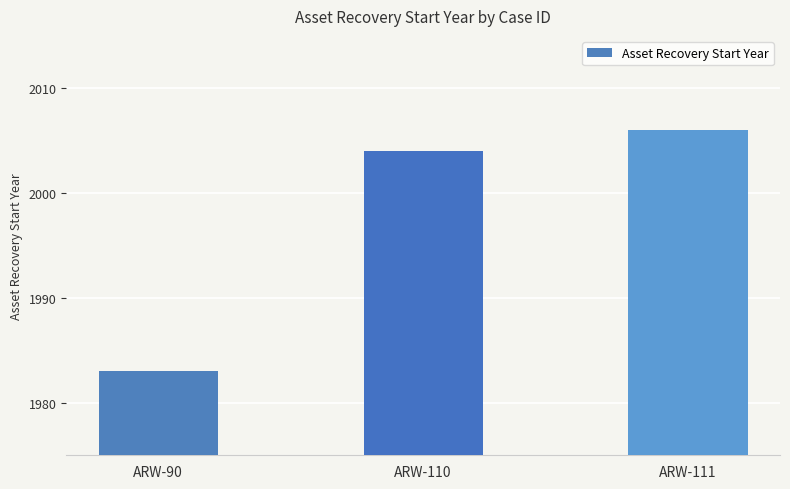

Reading left to right, extract all data points from this chart.

ARW-90=1983	ARW-110=2004	ARW-111=2006